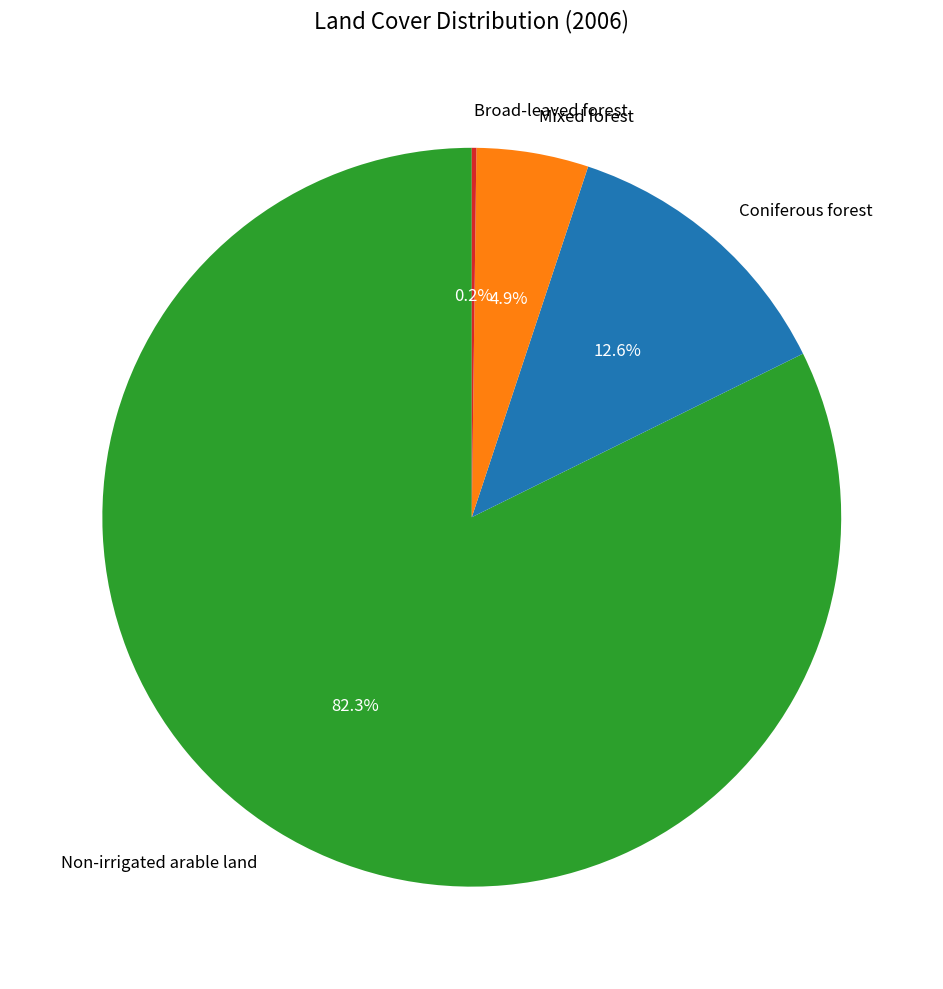

To the nearest percent, what is the difference between the largest and smallest slice percentages?

82%